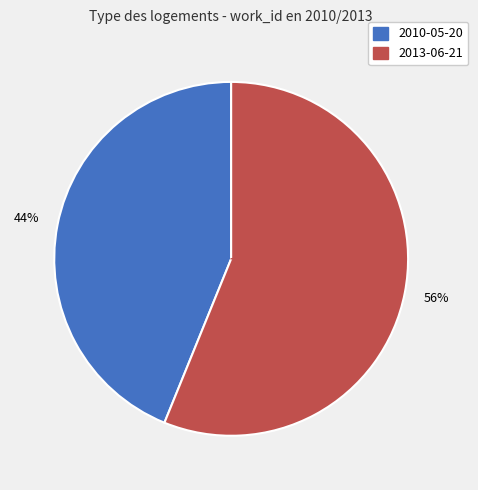

To the nearest percent, what portion does 2013-06-21 represent?

56%